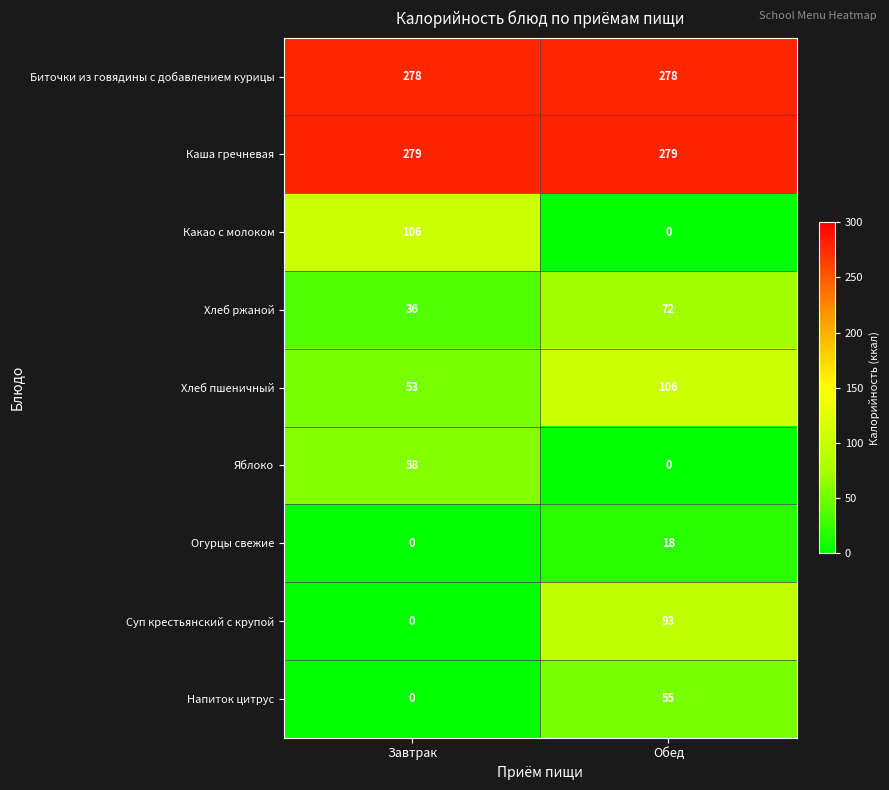

Reading left to right, extract all data points from this chart.

Биточки из говядины с добавлением курицы: Завтрак=278	Обед=278
Каша гречневая: Завтрак=279	Обед=279
Какао с молоком: Завтрак=106	Обед=0
Хлеб ржаной: Завтрак=36	Обед=72
Хлеб пшеничный: Завтрак=53	Обед=106
Яблоко: Завтрак=58	Обед=0
Огурцы свежие: Завтрак=0	Обед=18
Суп крестьянский с крупой: Завтрак=0	Обед=93
Напиток цитрус: Завтрак=0	Обед=55